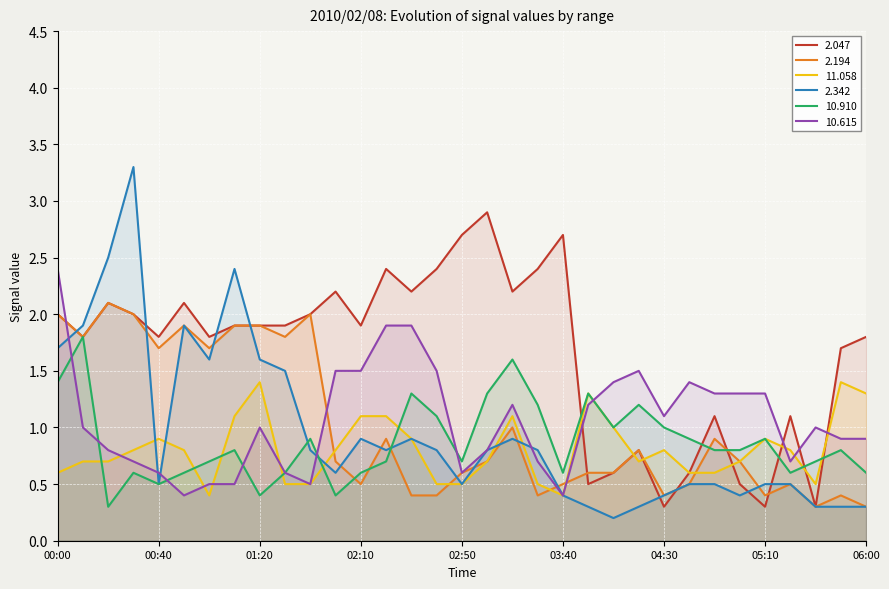

At 04:50, list the series in order from largest to smallest.

10.615, 2.047, 2.194, 10.910, 11.058, 2.342